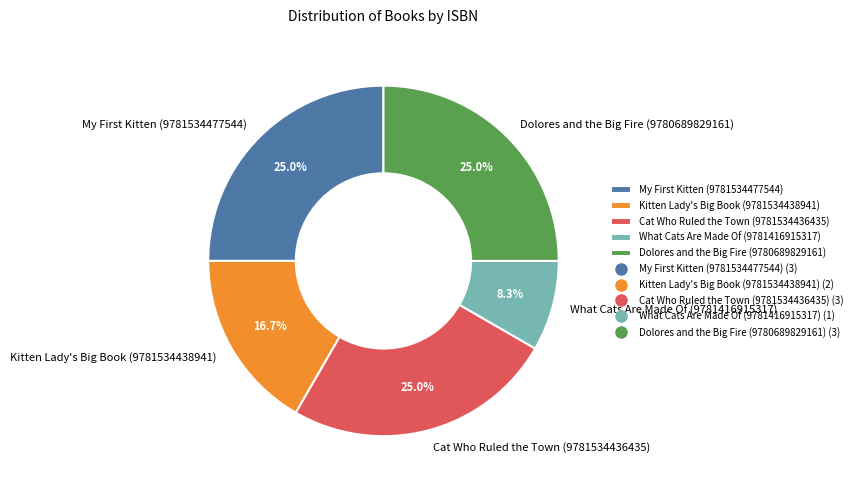

Is there any slice that represents more than half of the pie?

No